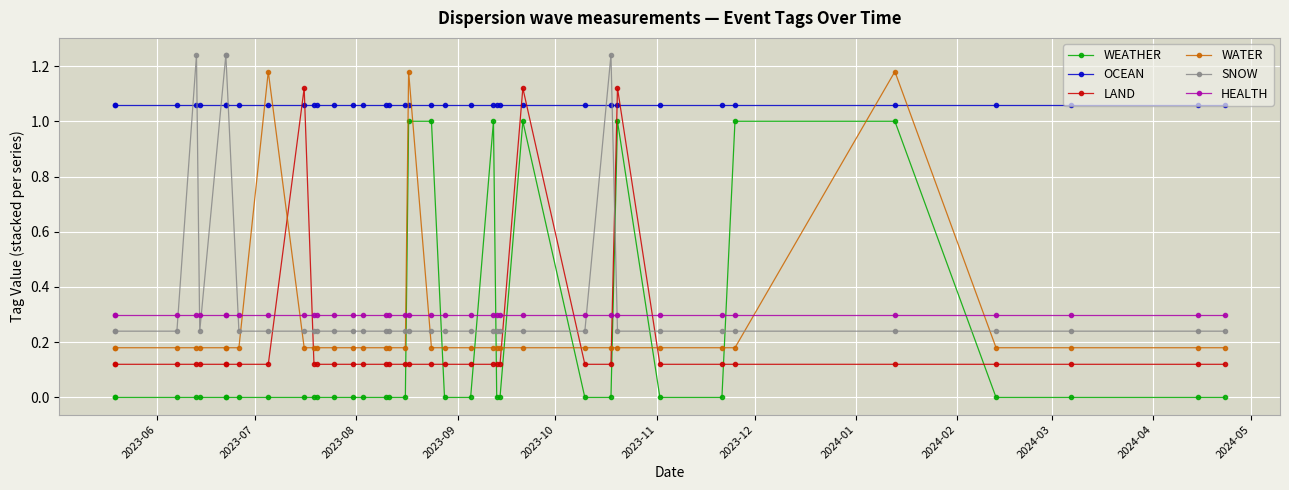

Rank the series by their maximum value, from highest to lowest.

SNOW, WATER, LAND, OCEAN, WEATHER, HEALTH